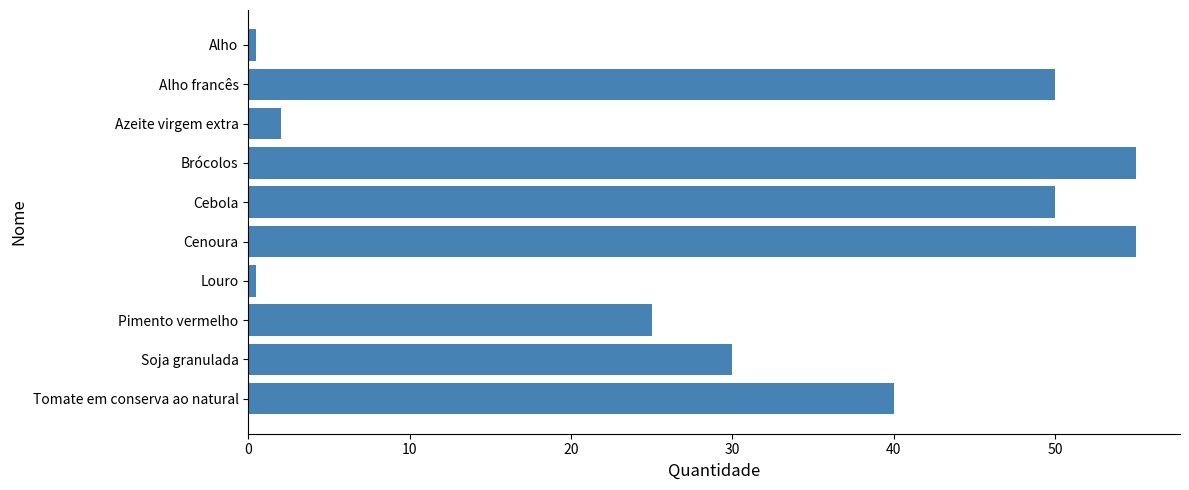

True or false: the data shows 50.0 at Alho francês.

True